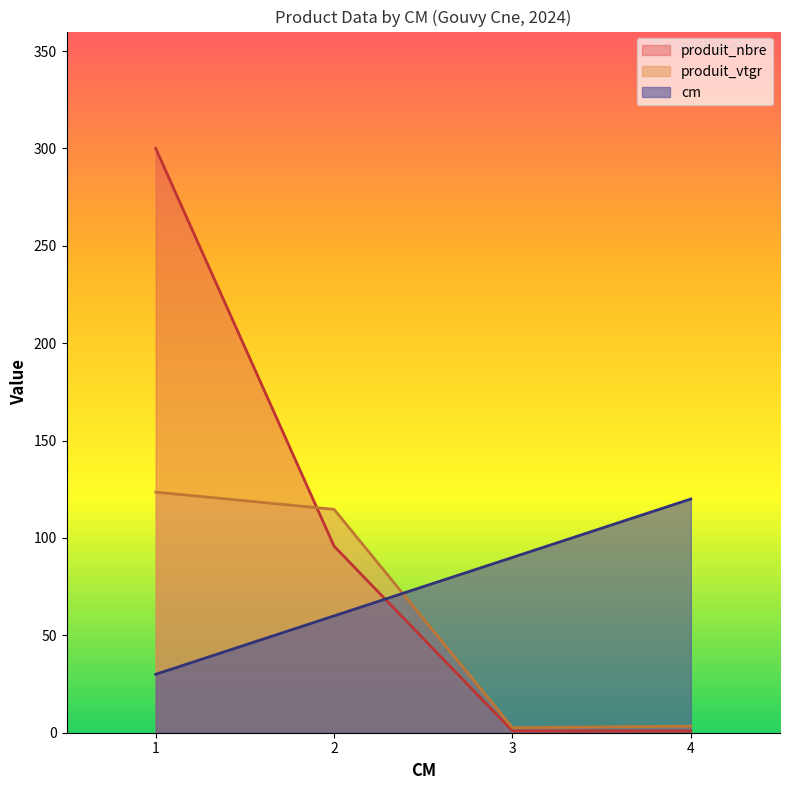

Which series has the widest spread of values?

produit_nbre